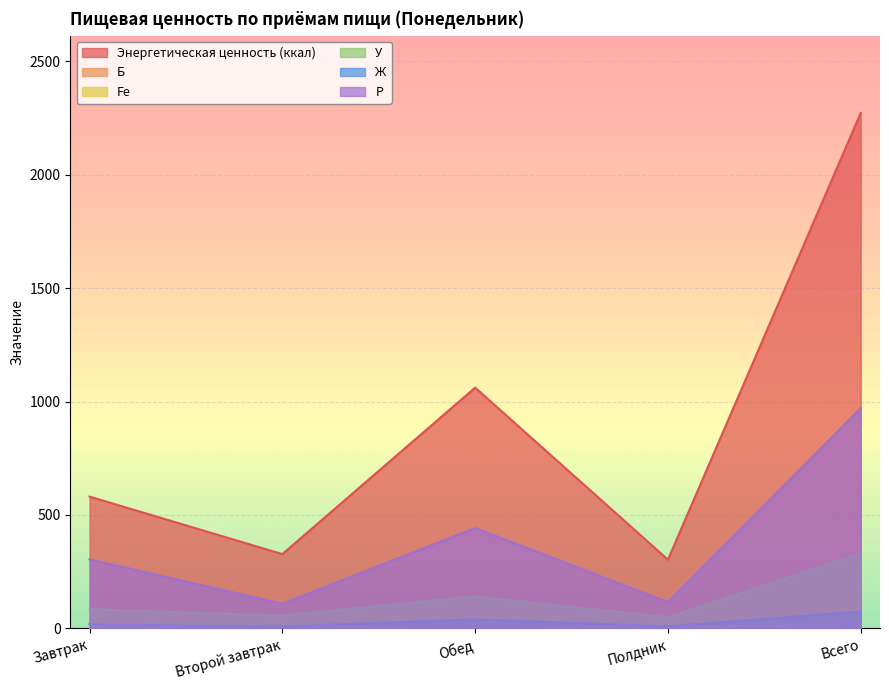

Which category has the lowest value in the Ж series?

Второй завтрак